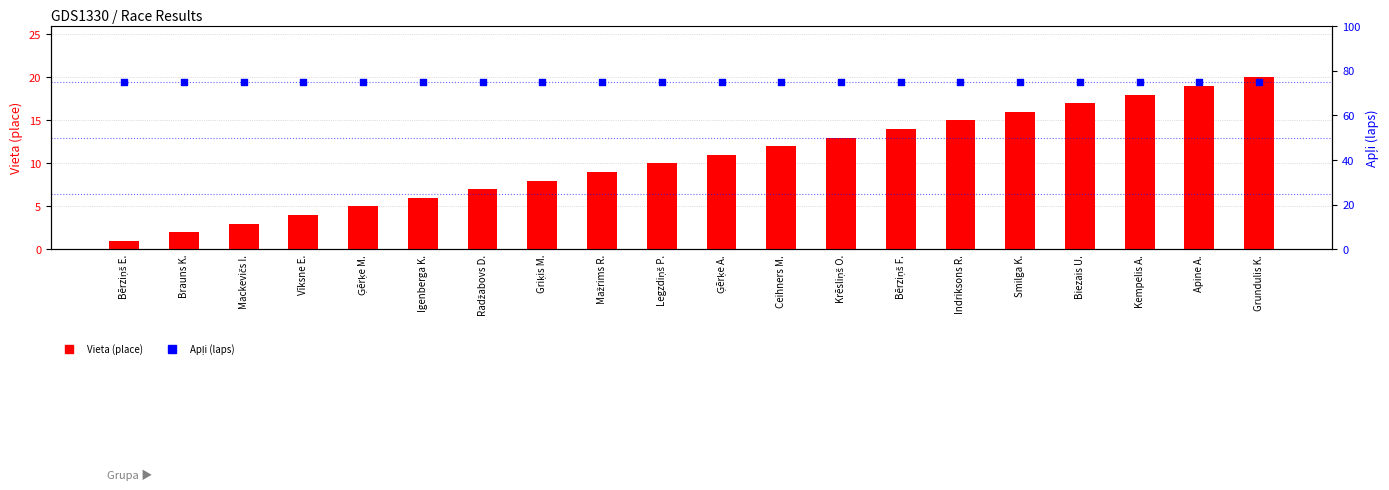

Is the value of Vieta (place) at Bērziņš F. greater than the value of Apļi (laps) at Bērziņš F.?

No